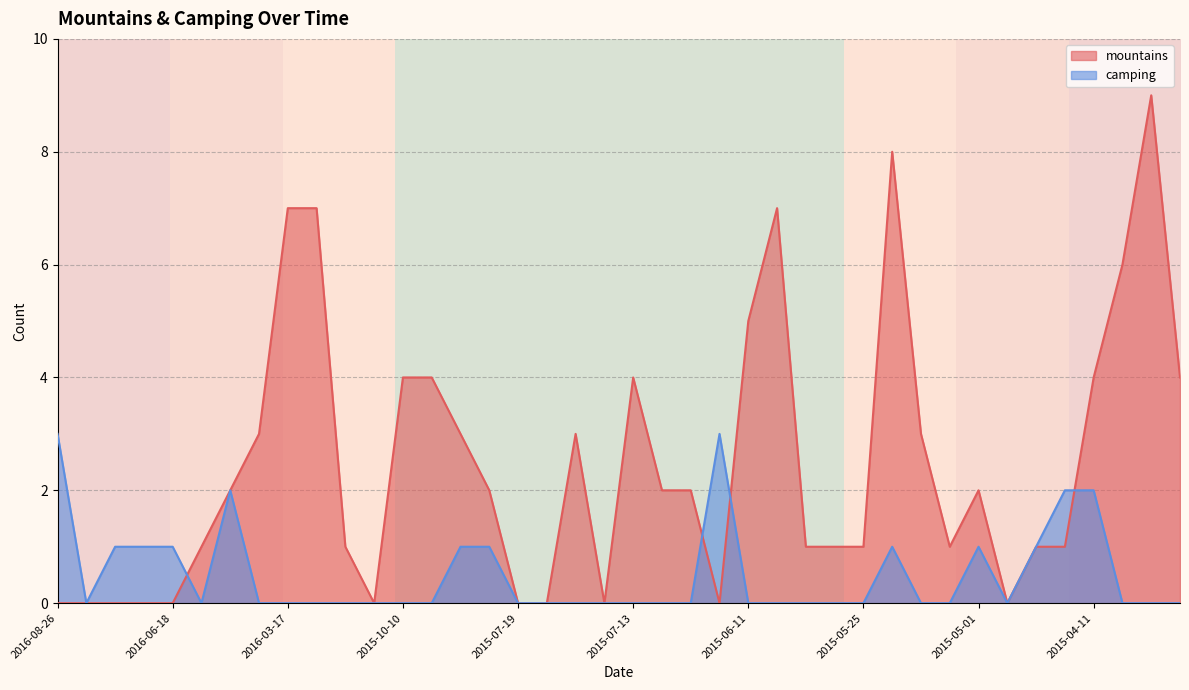

What is the difference between the highest and lowest values at 2015-06-11?

5